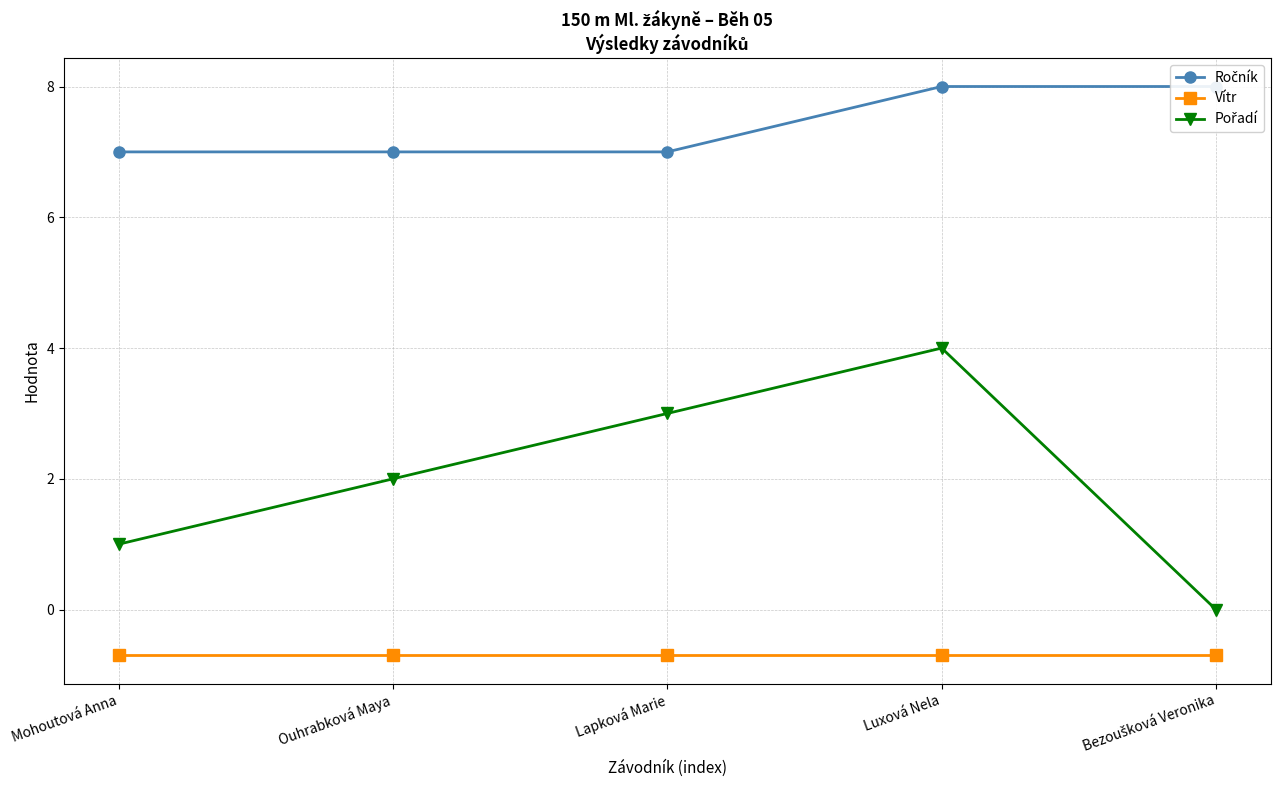

What is the label of the 5th point from the left?

Bezoušková Veronika